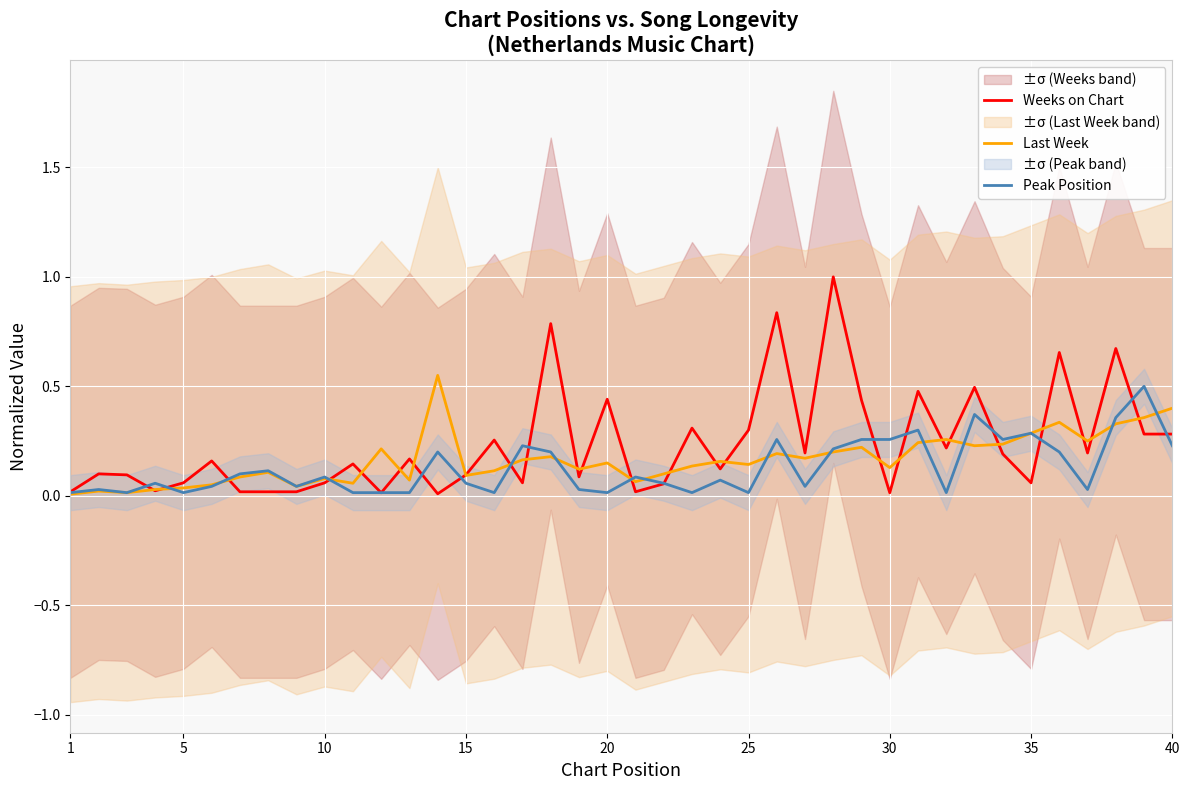

What is the highest value of the Peak Position series?

0.5